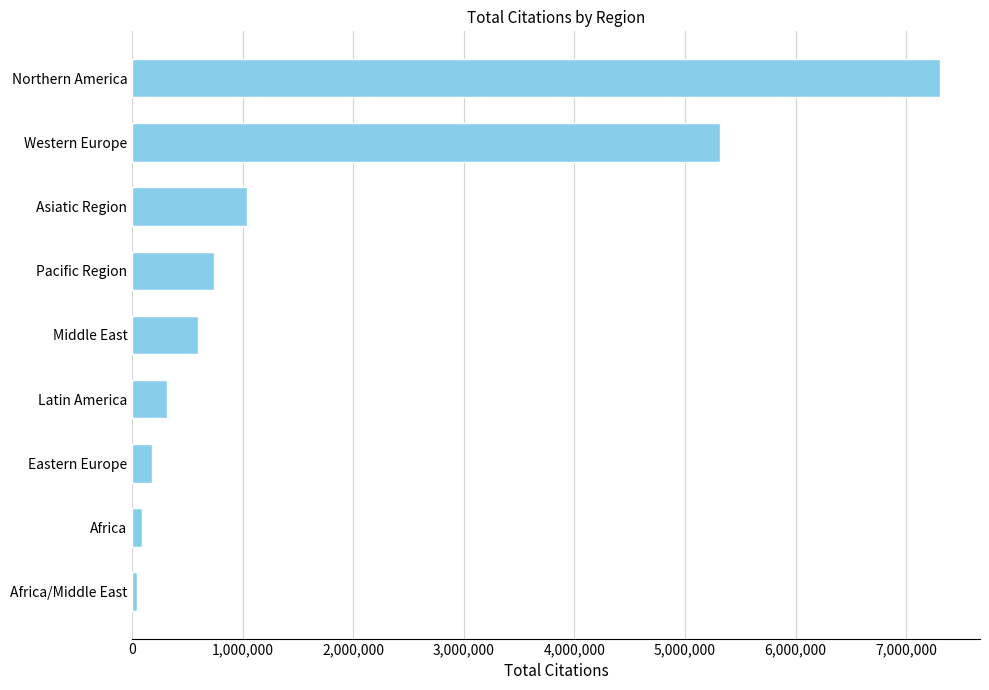

What is the label of the 3rd bar from the bottom?

Eastern Europe